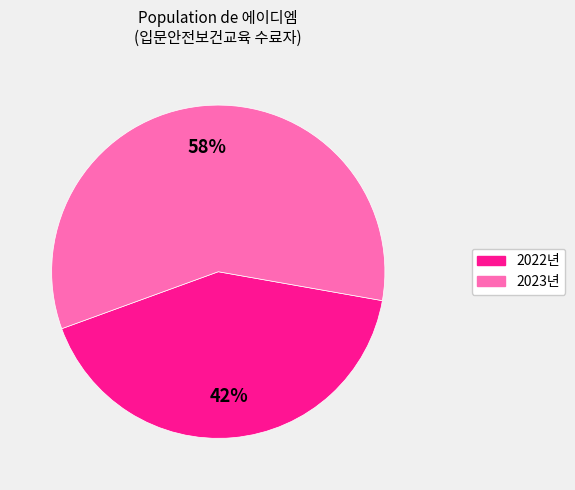

How many slices are in this pie chart?

2